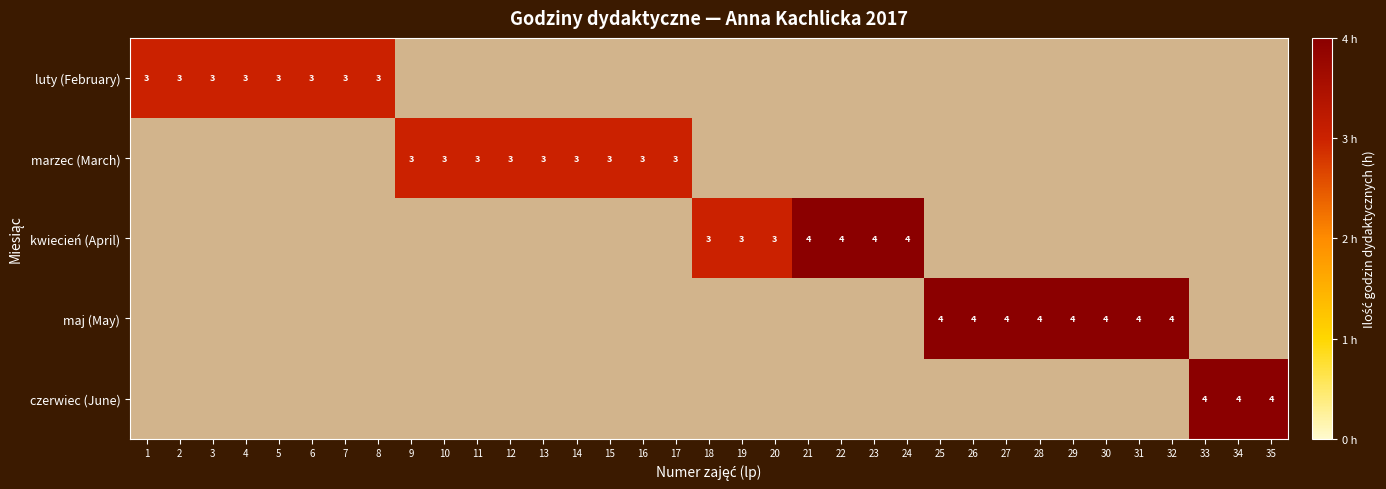

What is the greatest value displayed?

4.0